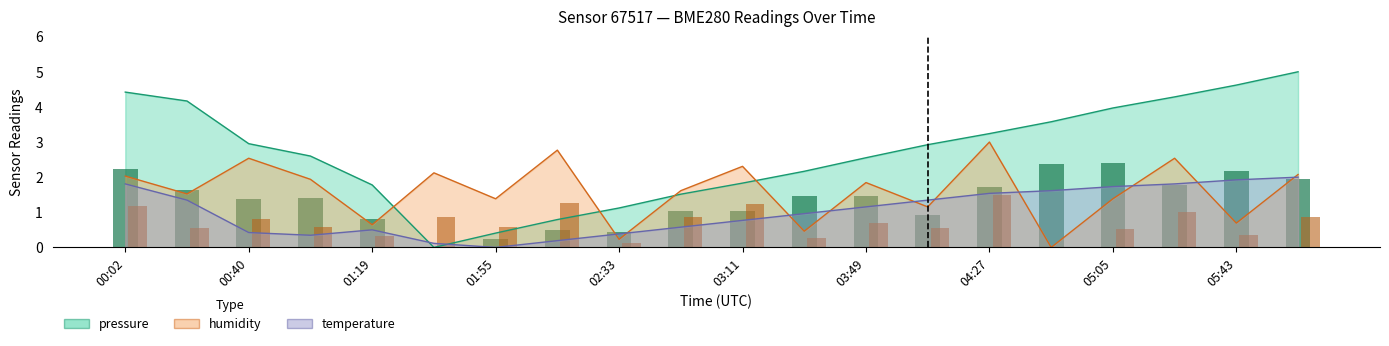

What is the sum of the temperature values at 00:40 and 01:00?

0.8